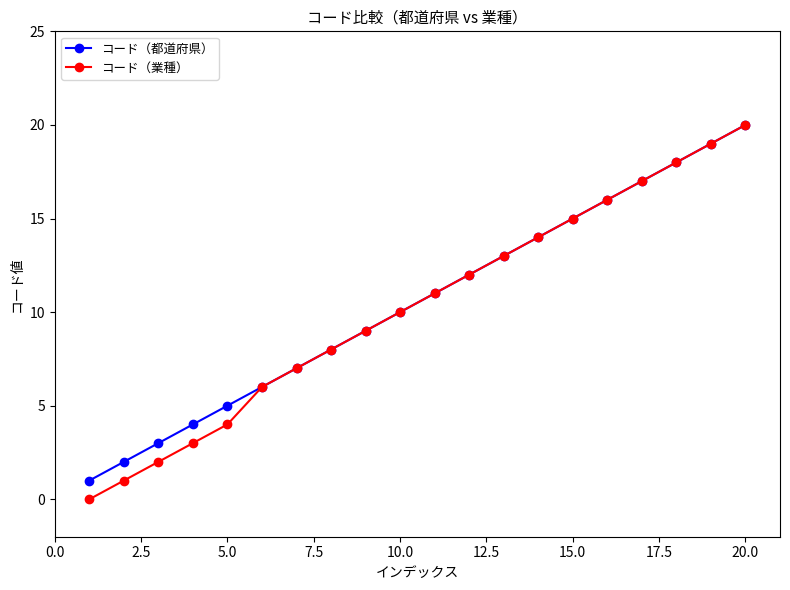

What is the maximum value for コード（業種）?

20